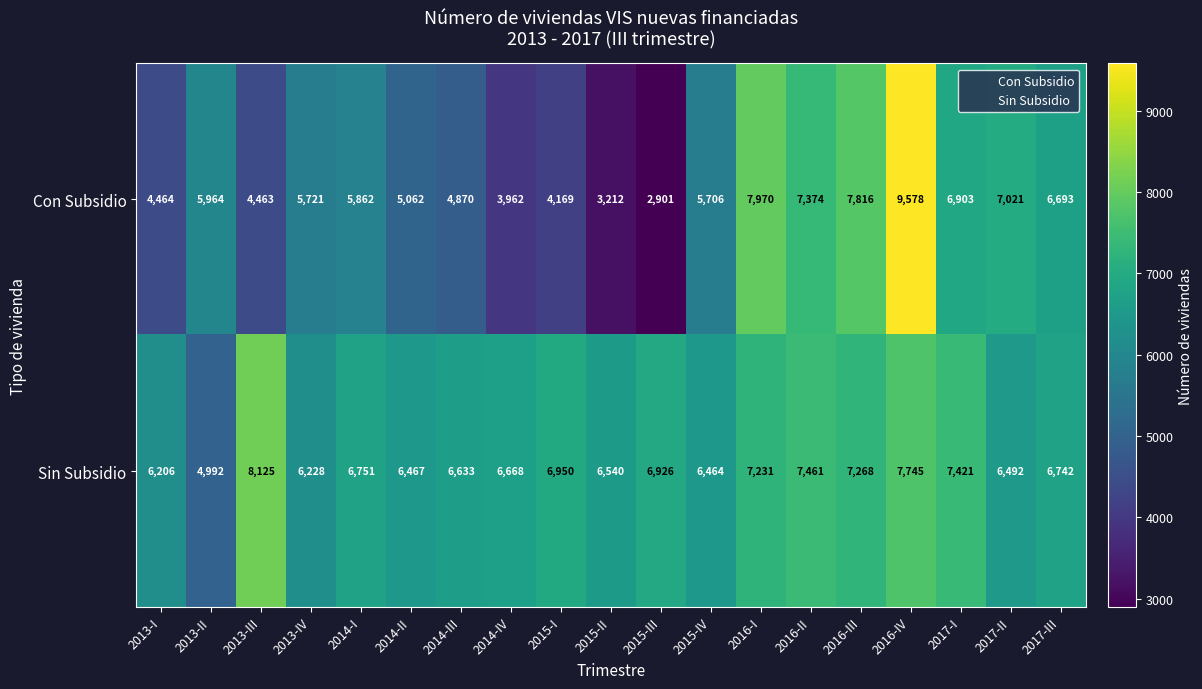

Is it true that Sin Subsidio equals 7421 at 2017-I?

True